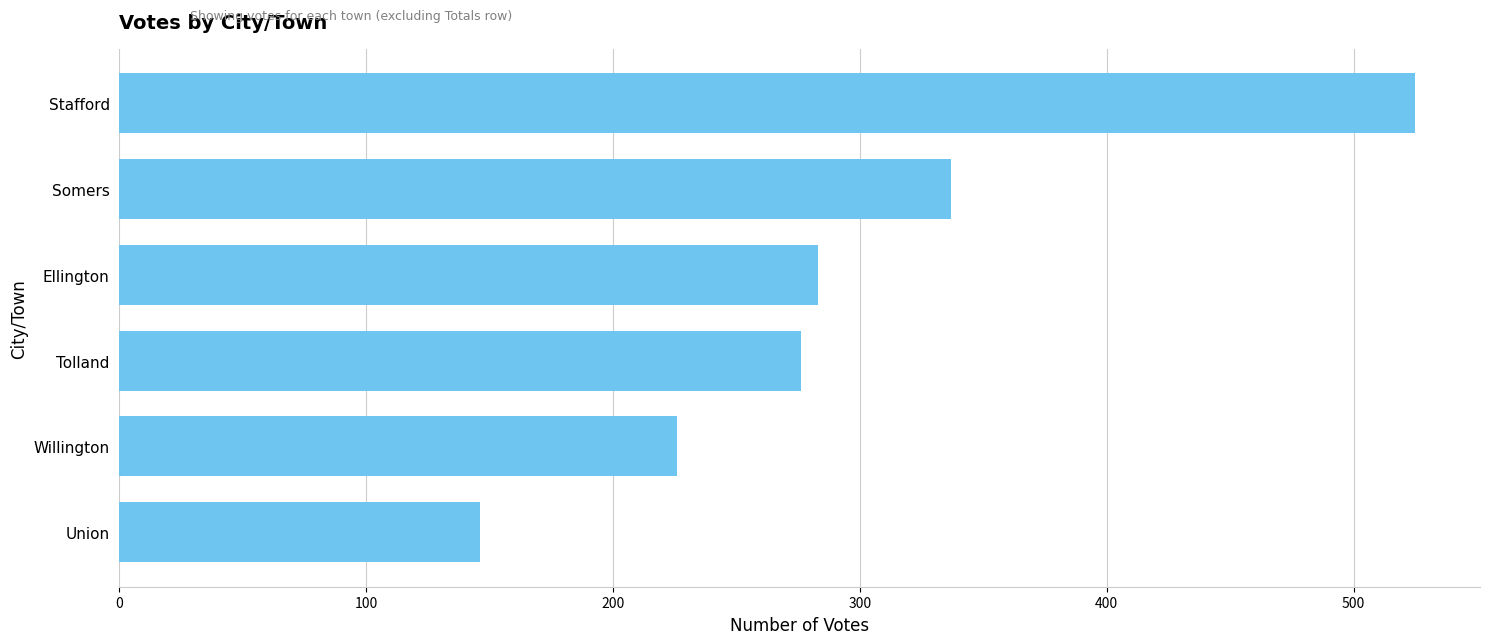

Between Tolland and Union, which is larger?

Tolland